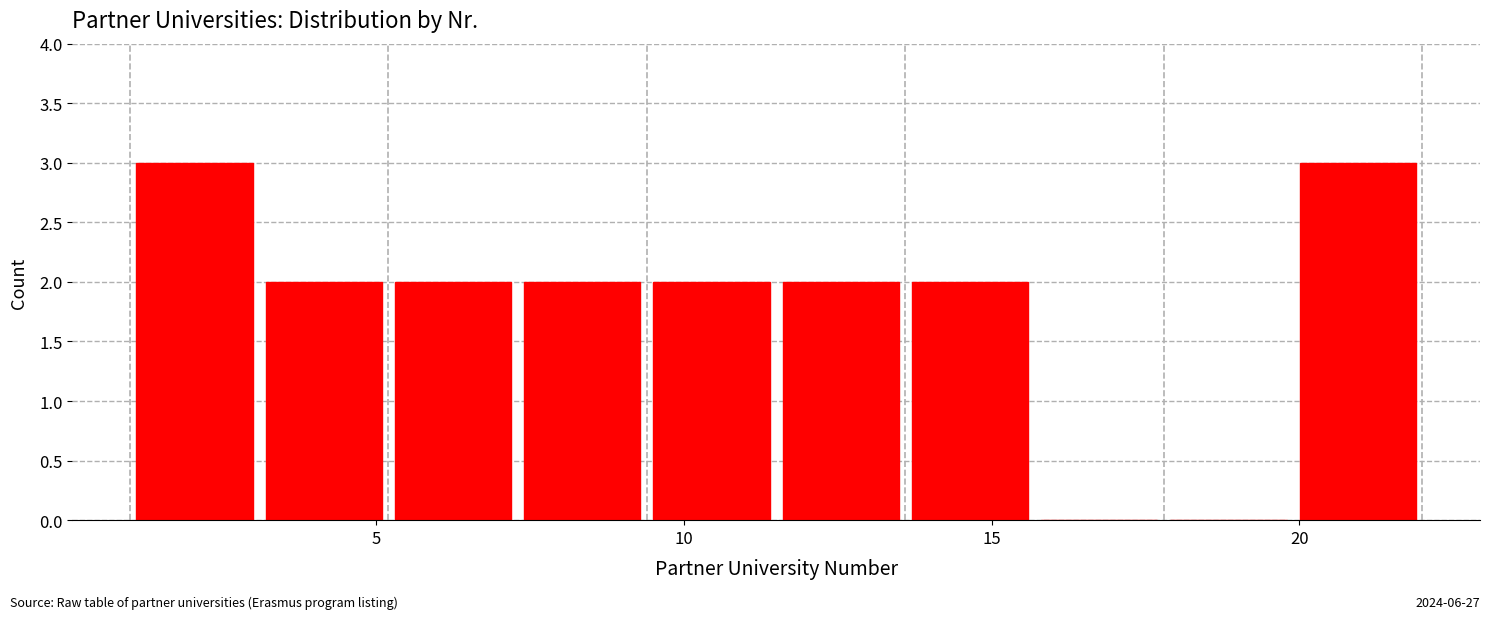

Reading left to right, list every bar in this chart as the range it spans on the x-axis followed by its height. Neither the bar edges nor the heights are printed on the chart, so give them approximately, as read against the axes.

1.0 to 3.1: 3
3.1 to 5.2: 2
5.2 to 7.3: 2
7.3 to 9.4: 2
9.4 to 11.5: 2
11.5 to 13.6: 2
13.6 to 15.7: 2
15.7 to 17.8: 0
17.8 to 19.9: 0
19.9 to 22.0: 3